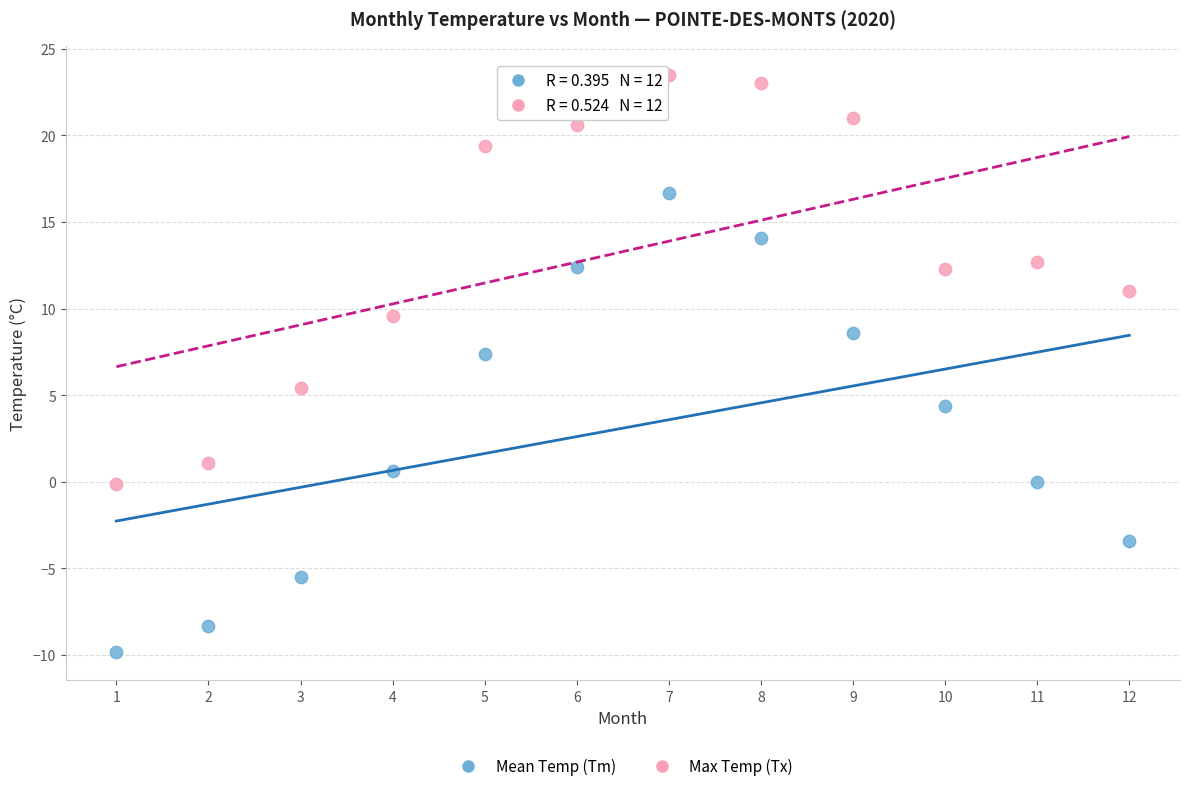

In the Mean Temp (Tm) series, what Y value is closest to 3?

4.4